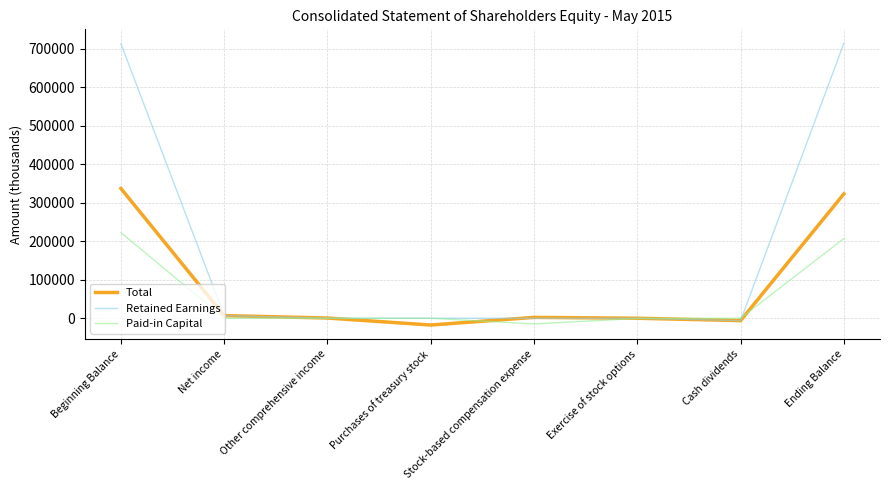

Rank the series by their maximum value, from lowest to highest.

Paid-in Capital, Total, Retained Earnings